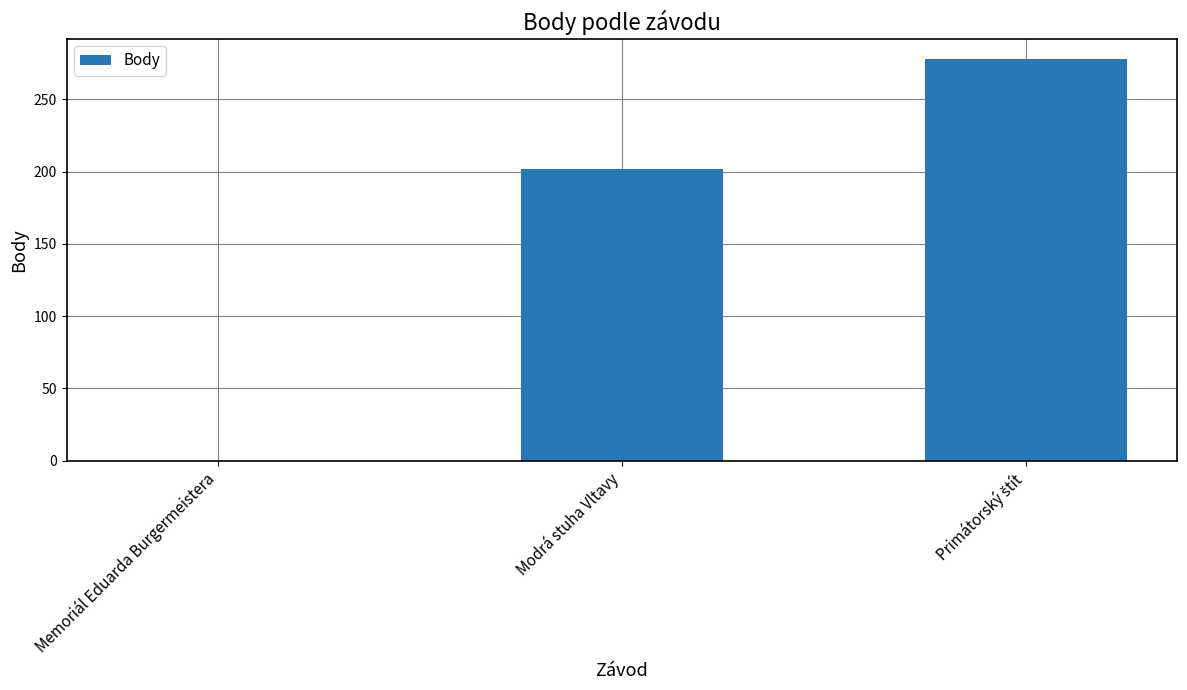

What is the sum of the values at Modrá stuha Vltavy and Memoriál Eduarda Burgermeistera?

202